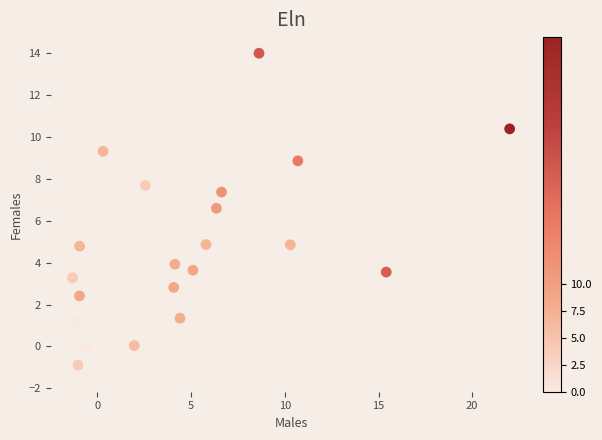

What Y value in the scatter plot is closest to 6?

6.6